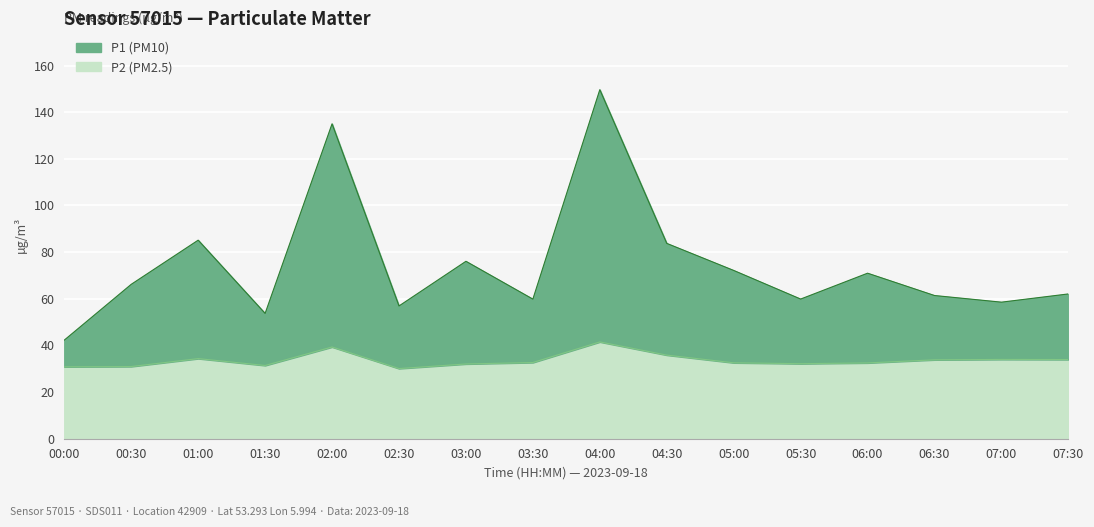

Is it true that P2 (PM2.5) equals 35.9 at 04:30?

True